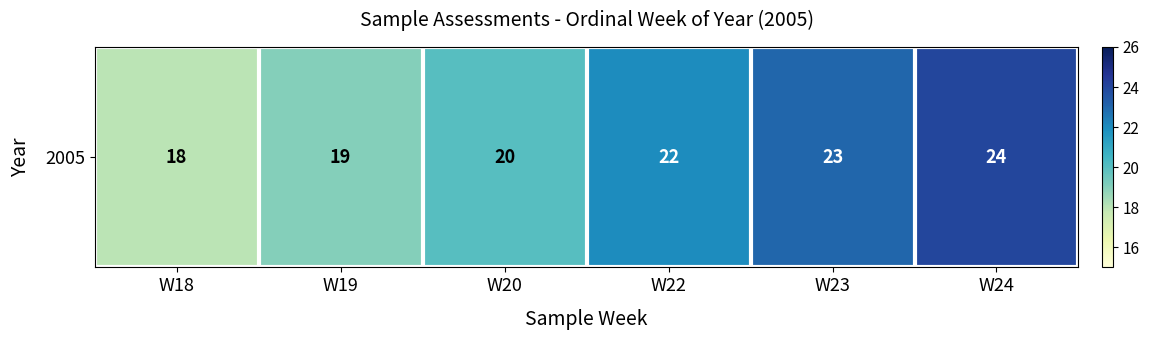

How many values are below 22?

3